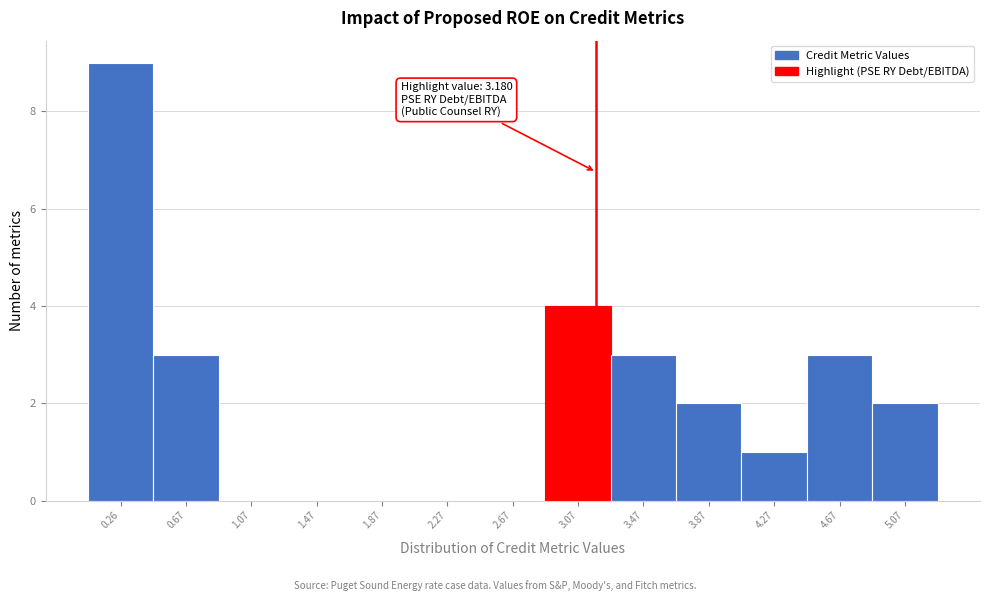

Which range on the x-axis has the tallest bar?

0.05 to 0.45